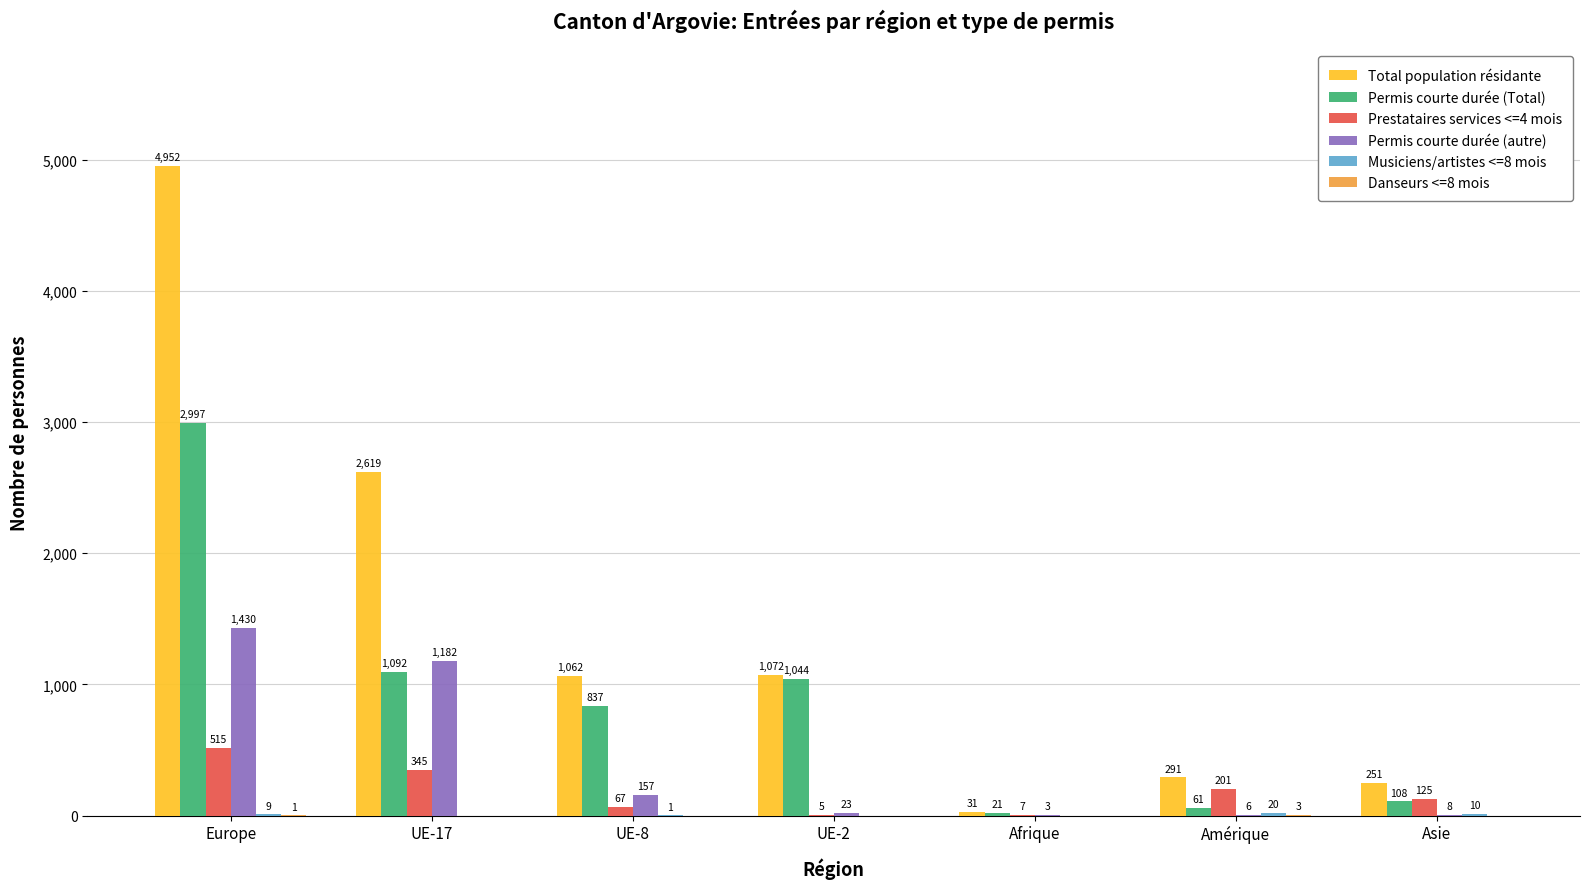

Which series changed the most between UE-2 and Afrique?

Total population résidante